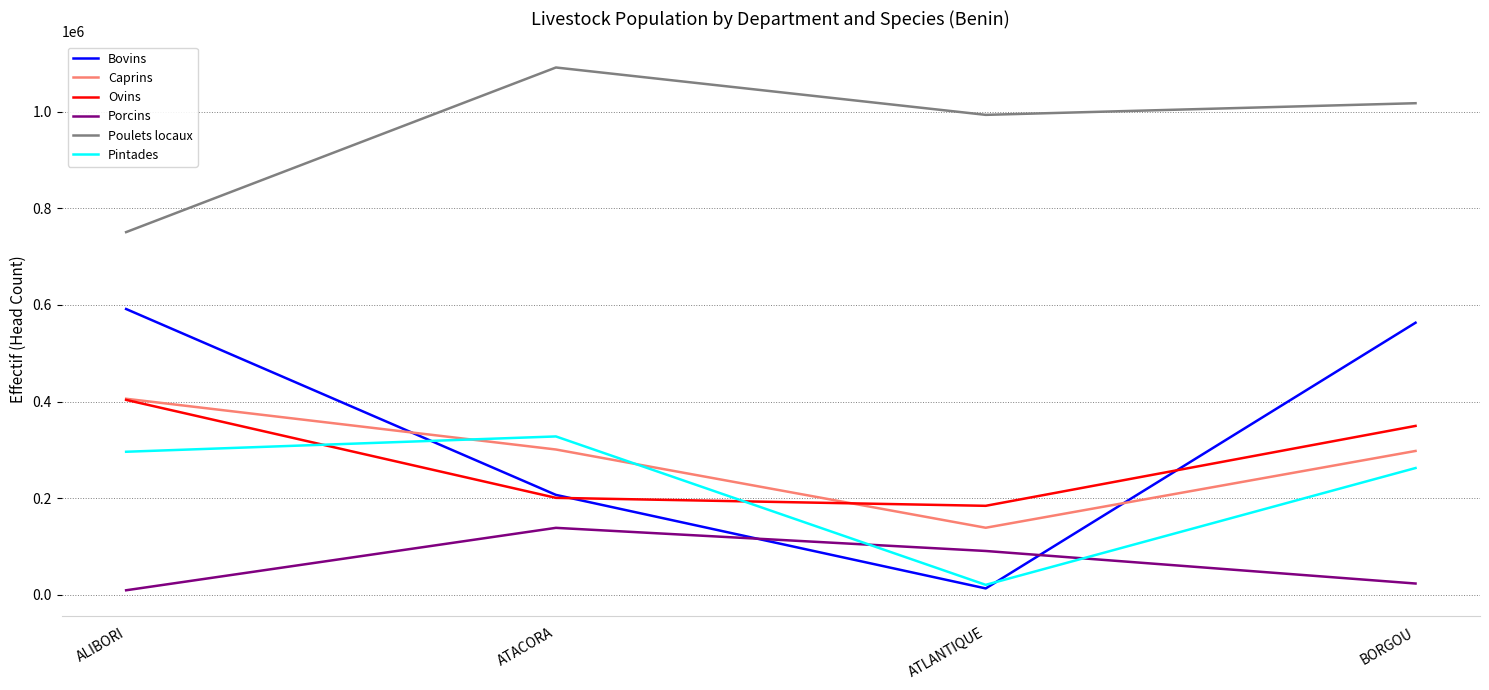

How many lines are shown in the chart?

6